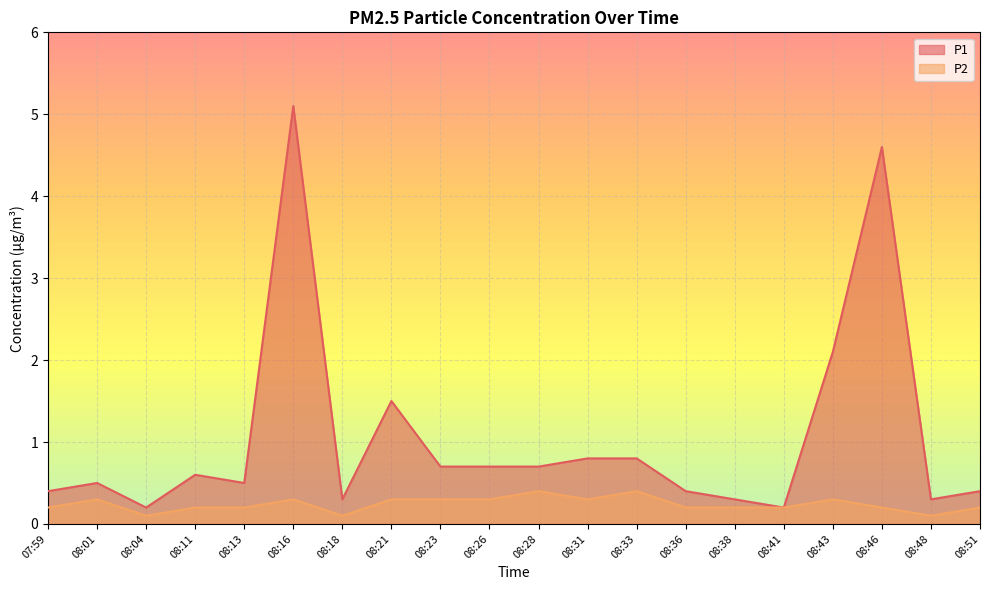

True or false: P2 and P1 cross at least once.

False